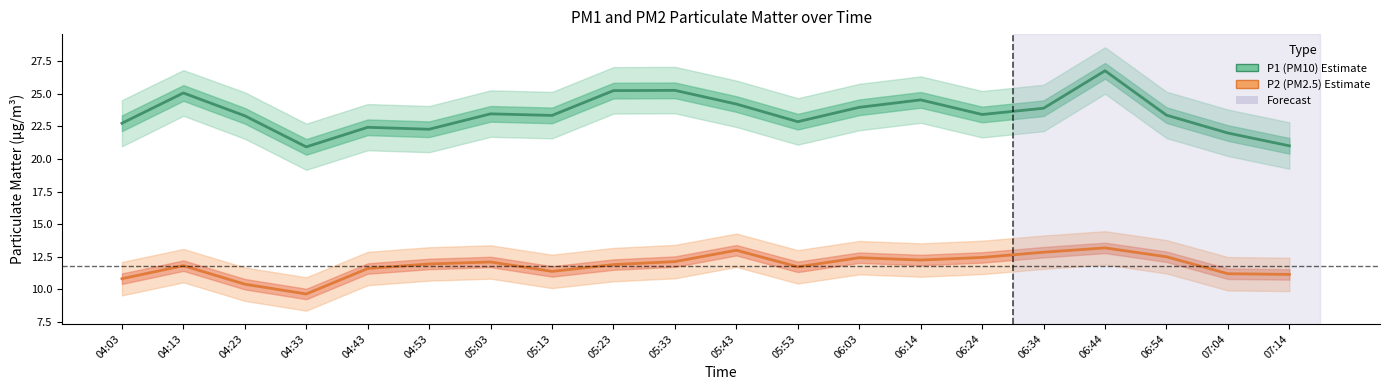

Rank the series at 06:03 from lowest to highest value.

P2 (PM2.5 estimate), P1 (PM10 estimate)